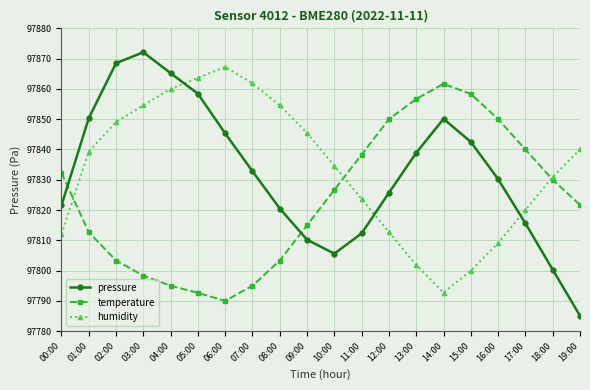

Which series has the widest spread of values?

pressure